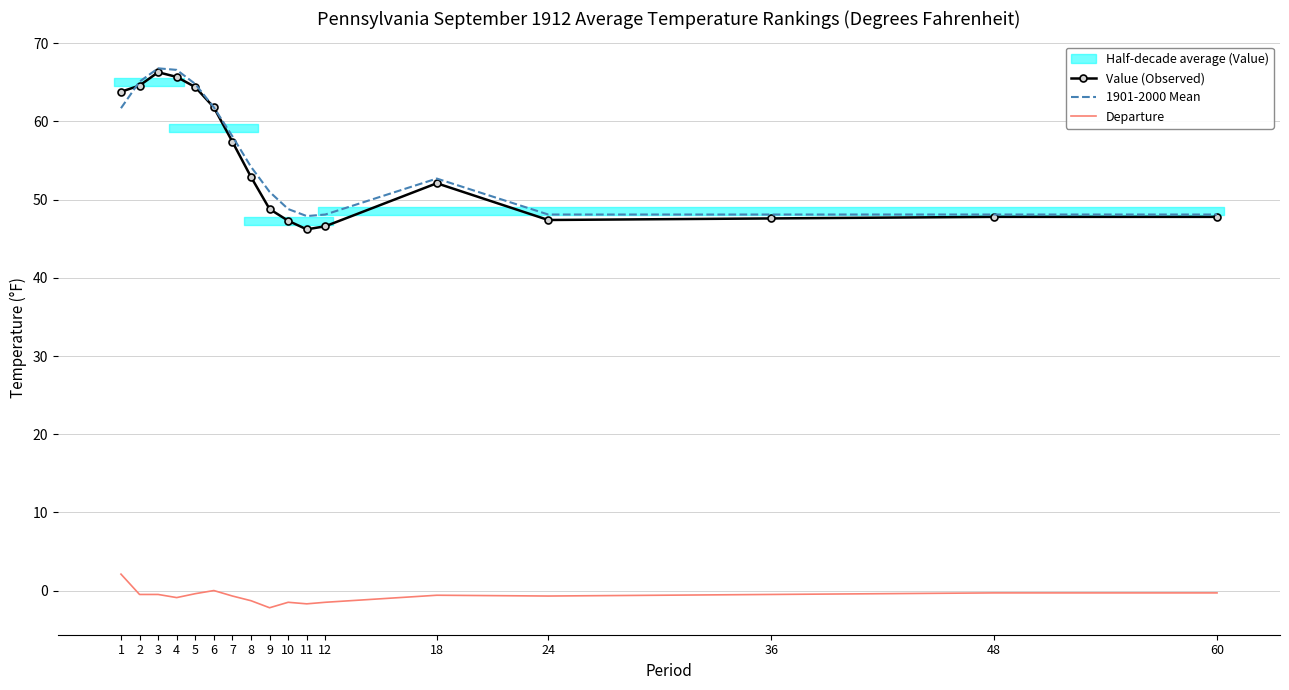

List the labels in order of Departure value, smallest first.

9, 11, 10, 12, 8, 4, 7, 24, 18, 2, 3, 36, 5, 48, 60, 6, 1